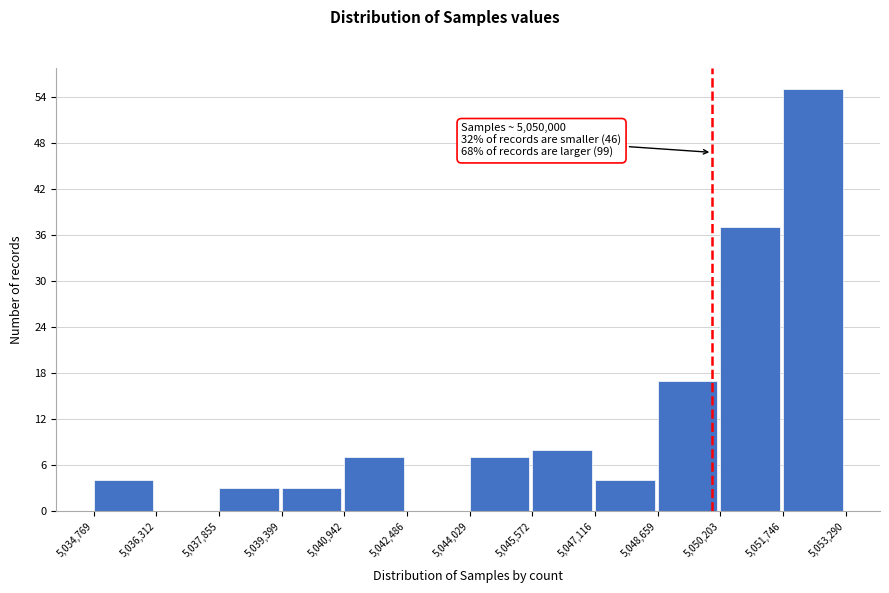

Which range on the x-axis has the tallest bar?

5,051,746 to 5,053,290